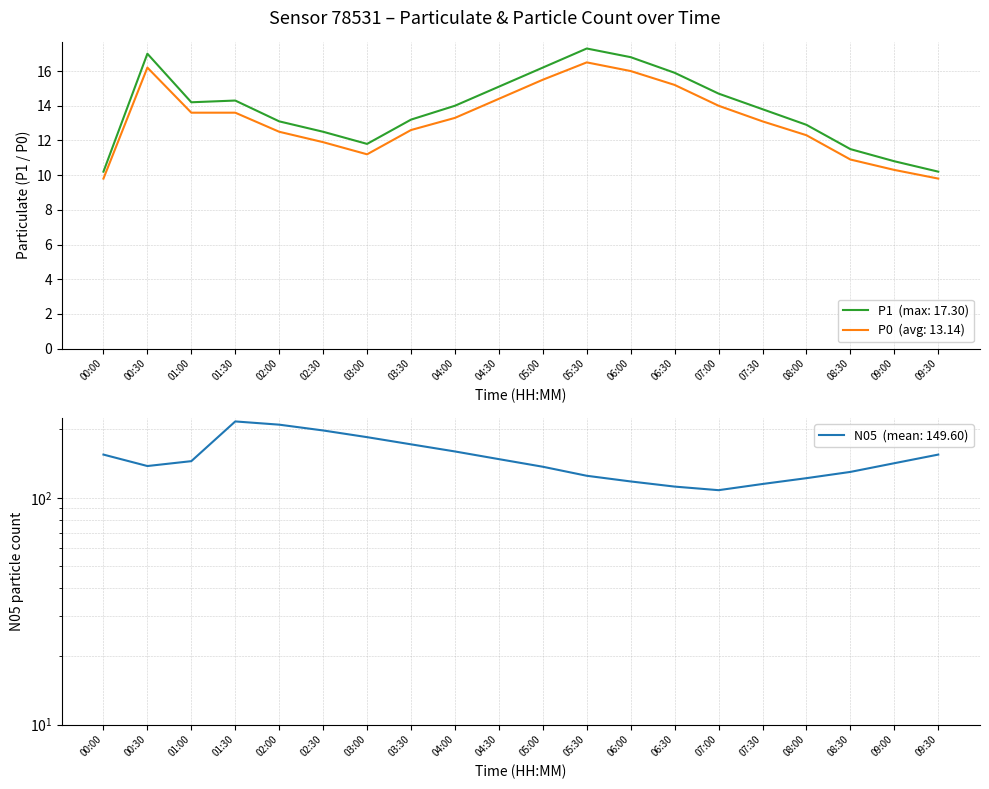

What is the value of the P0 point at the 12th from the left?

16.5